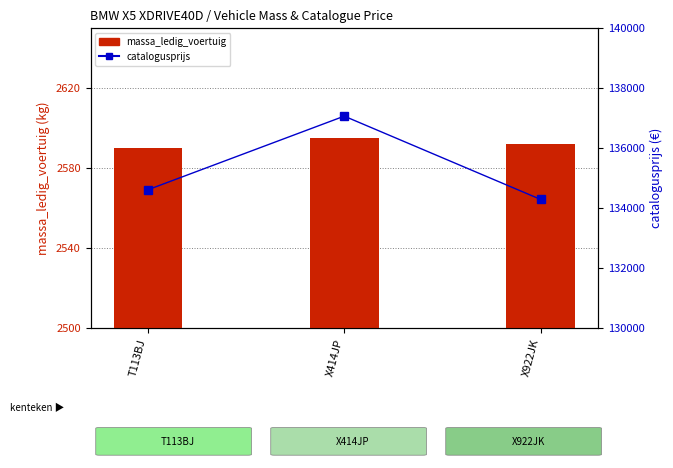

What is the sum of all catalogusprijs values?

405957